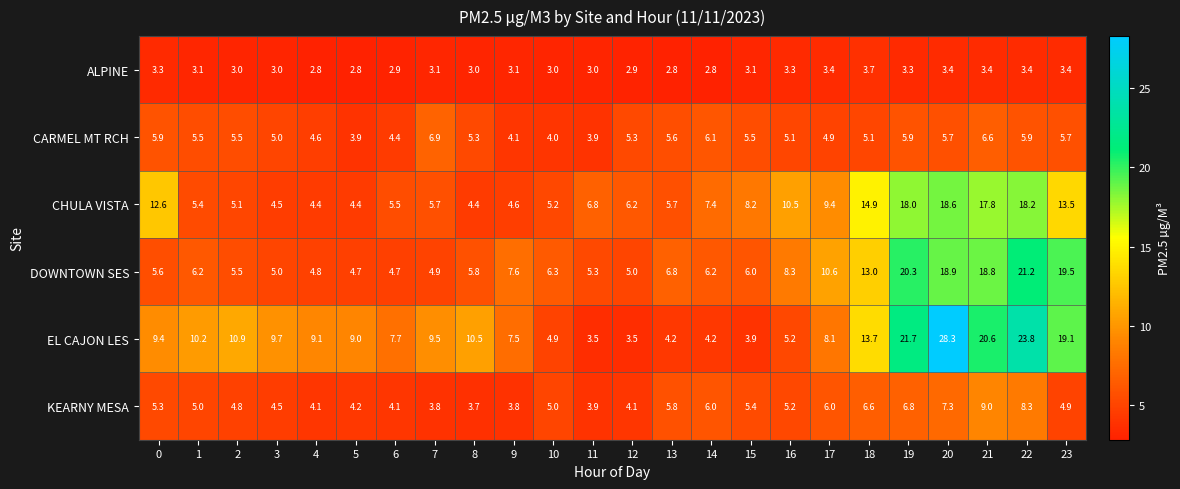

Which category has the highest value across all series?

20